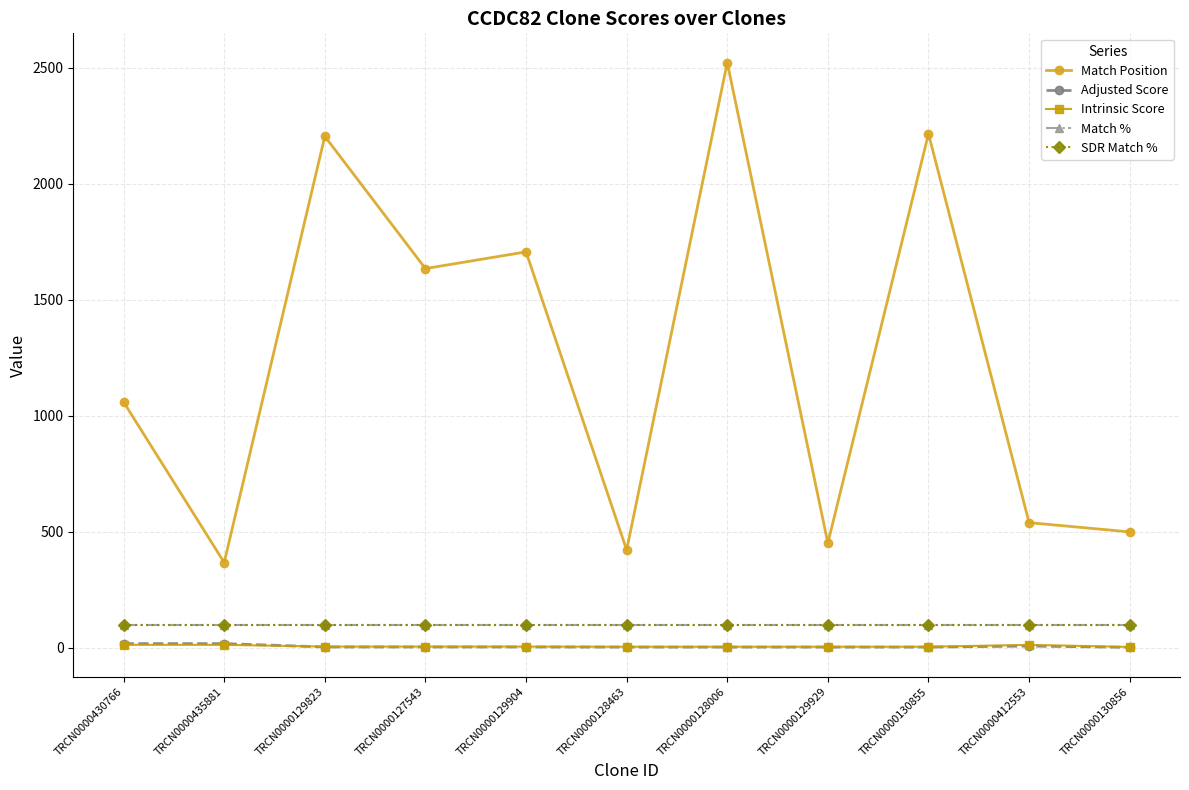

Does the chart have visible grid lines?

Yes